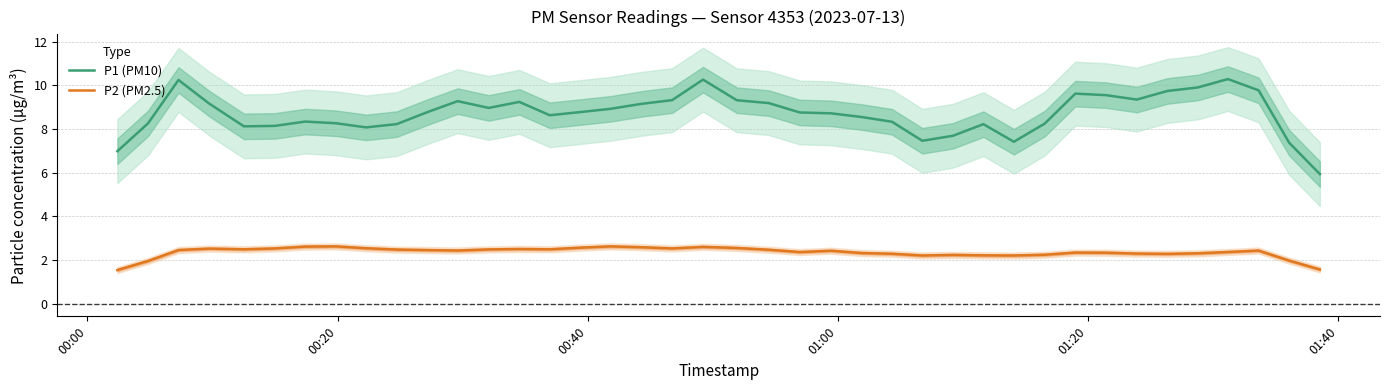

In P2 (PM2.5), how many points are higher than both neighbors (excluding endpoints)?

9